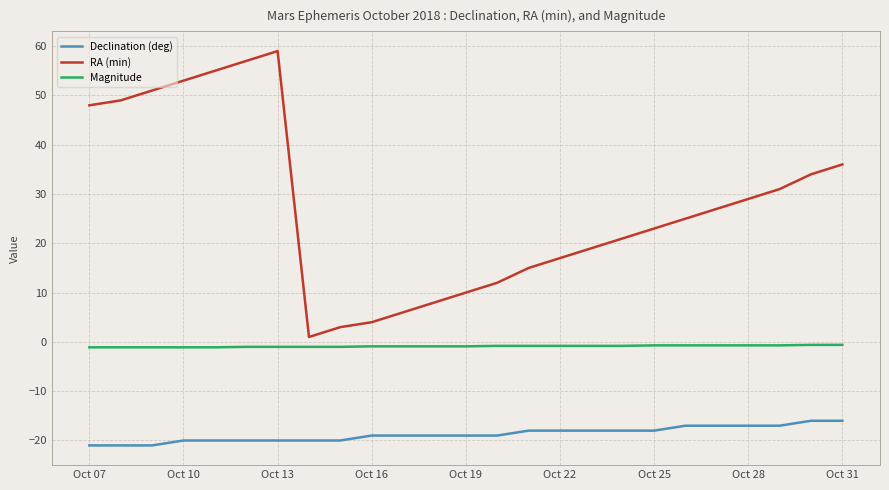

What is the average value of the RA (min) series?

27.7